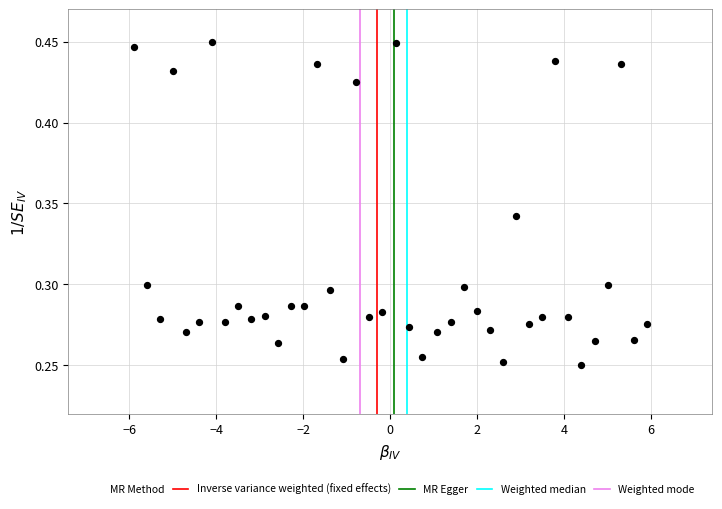

What is the range of X values (max minus min)?

11.8